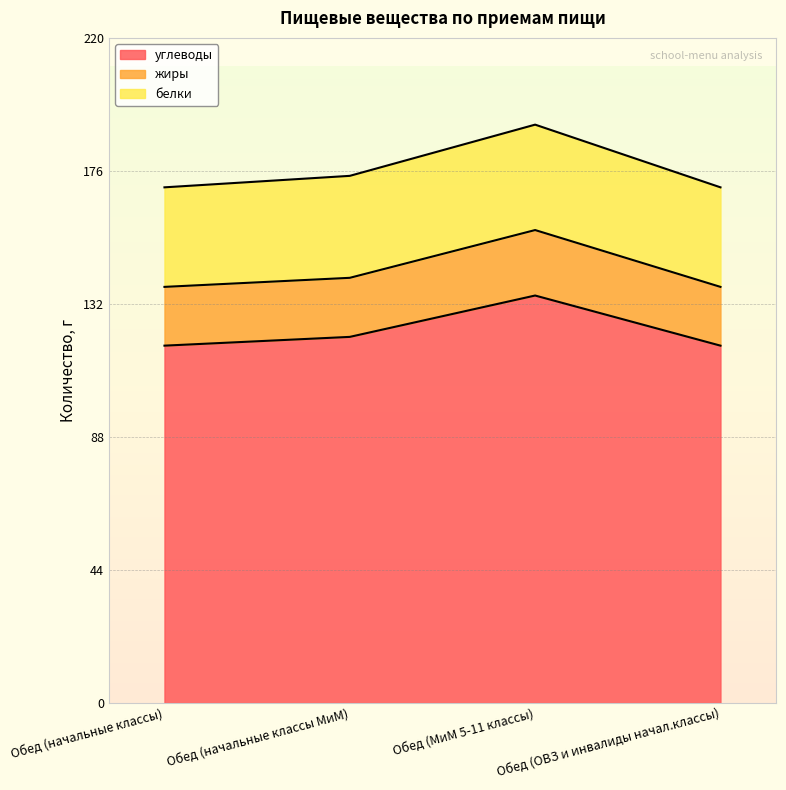

What is the label of the 2nd point from the left?

Обед (начальные классы МиМ)